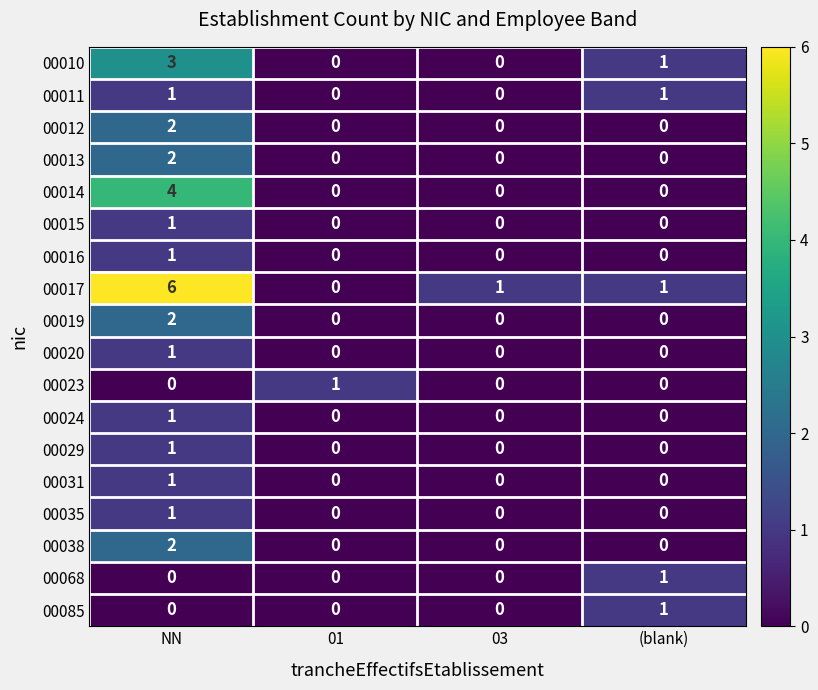

Which series has the largest range (max minus min)?

00017